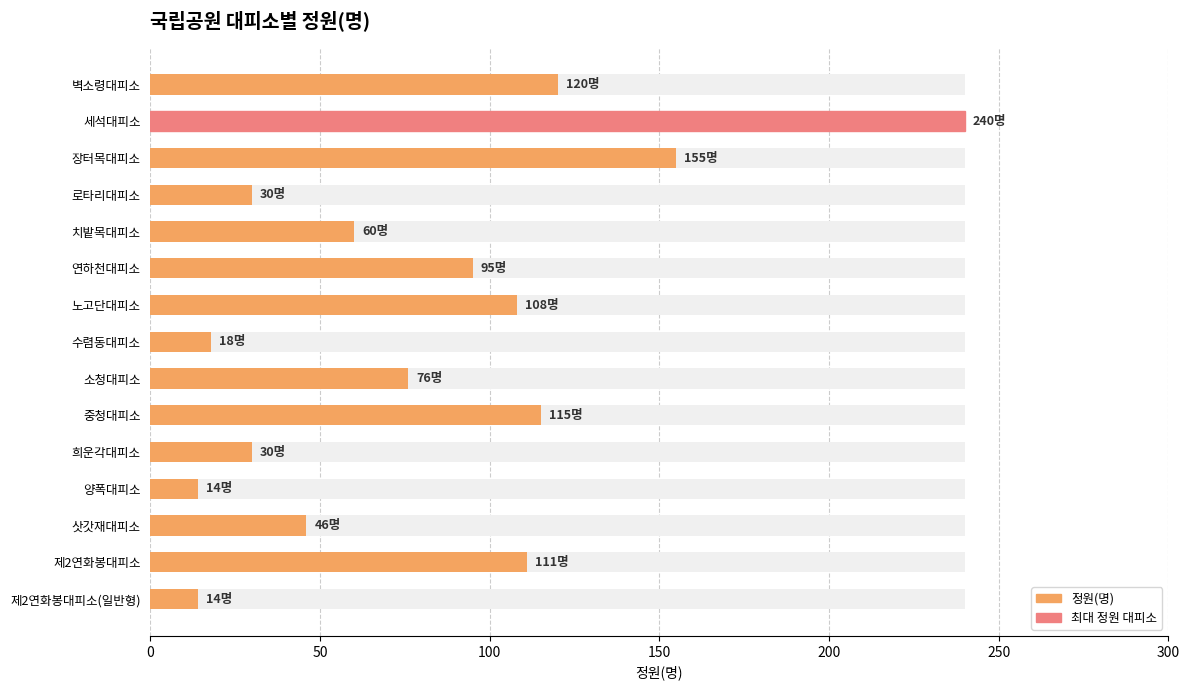

Are the bars grouped side by side (vs. stacked)?

No